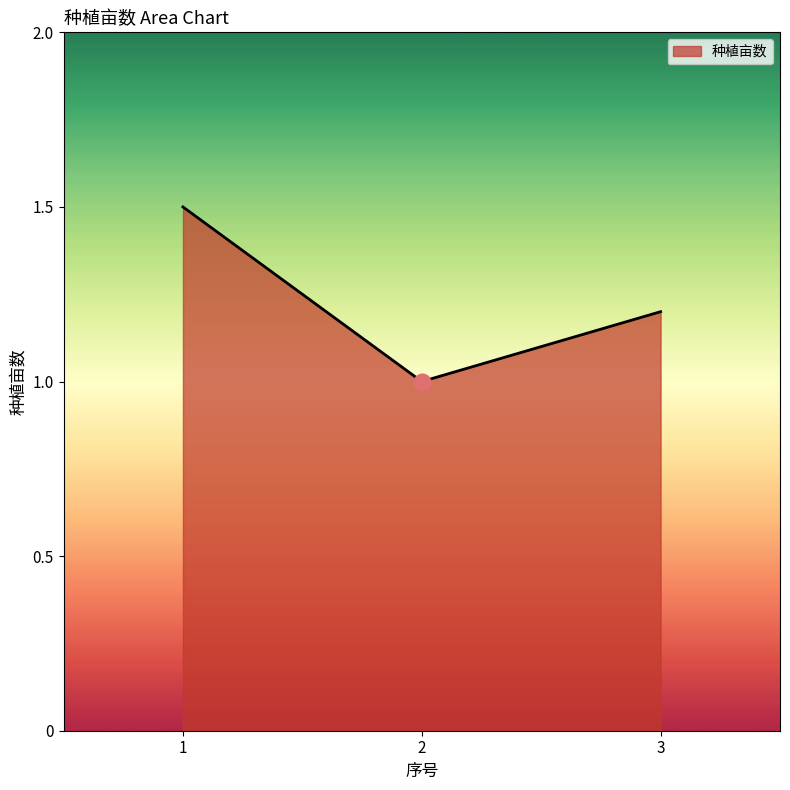

The value at 2 is 1.7. True or false?

False